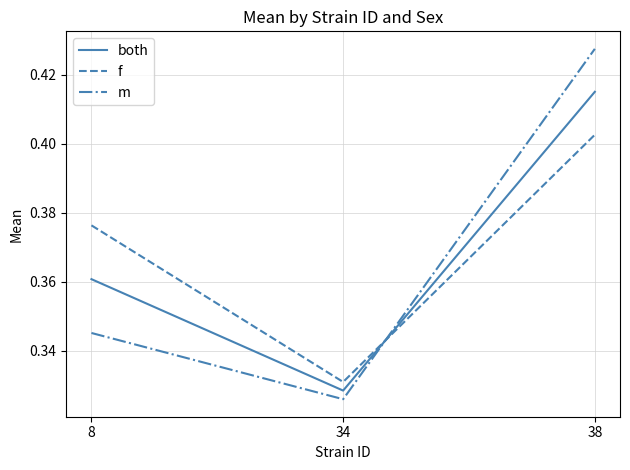

Which series has the largest total across all categories?

f